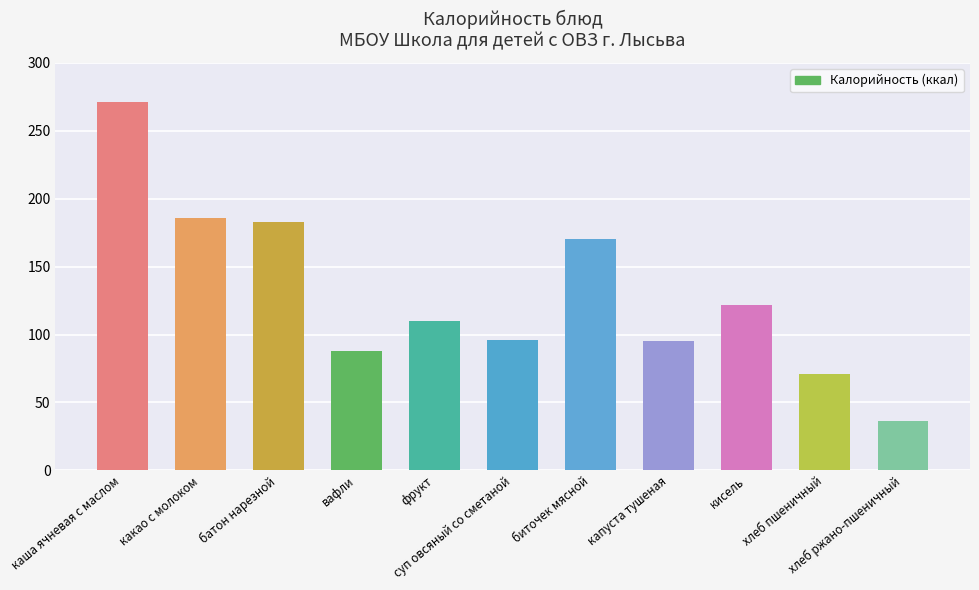

What is the label of the 2nd bar from the left?

какао с молоком